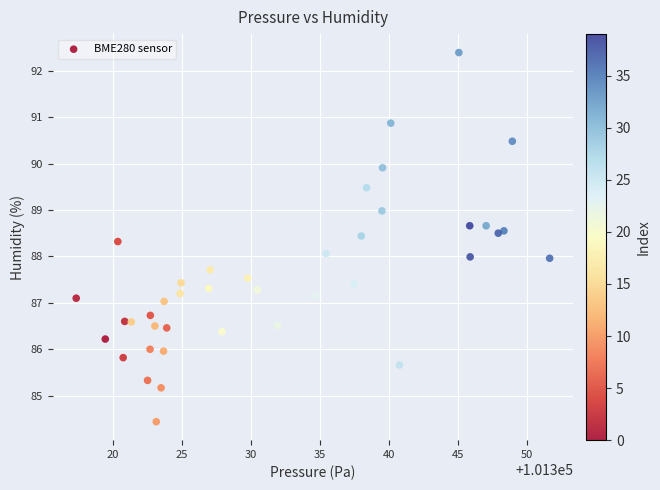

What is the range of X values (max minus min)?

34.4